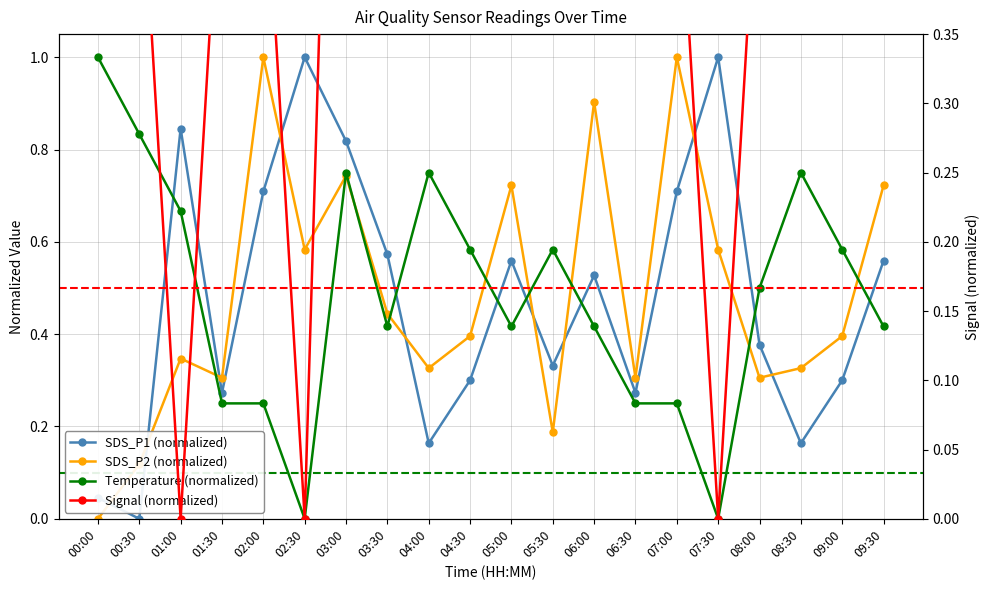

Is it true that Temperature (normalized) equals 0.4 at 02:30?

False